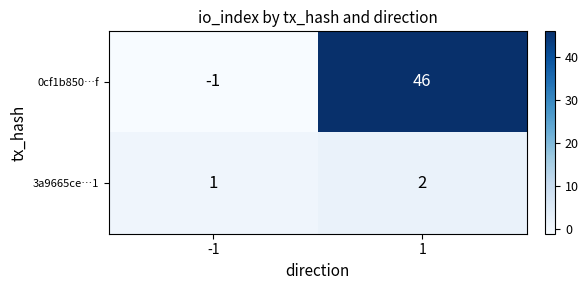

Reading left to right, list all the values displayed in this chart.

0cf1b850…f: -1=-1	1=46
3a9665ce…1: -1=1	1=2